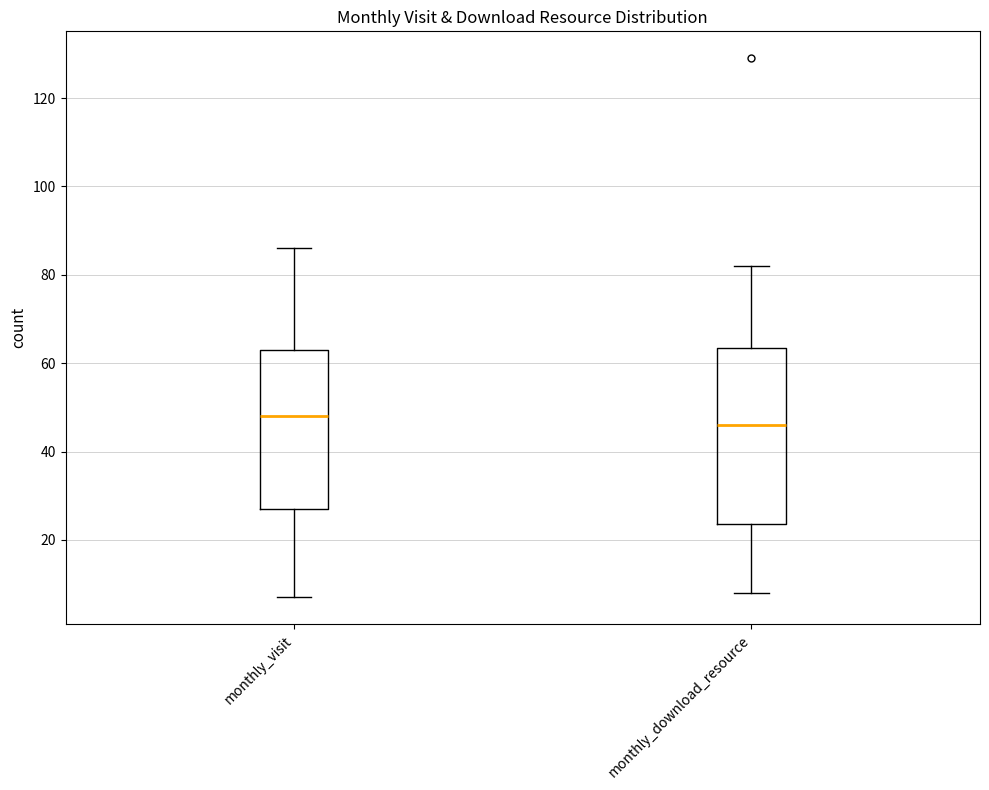

Where does the lower whisker of the box for monthly_visit end on the y-axis? The values are not printed on the chart, so give them approximately, as read against the axis.

8